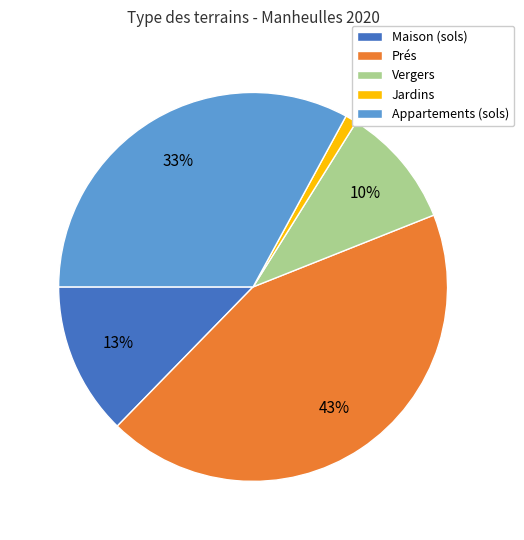

Does any single category account for the majority?

No